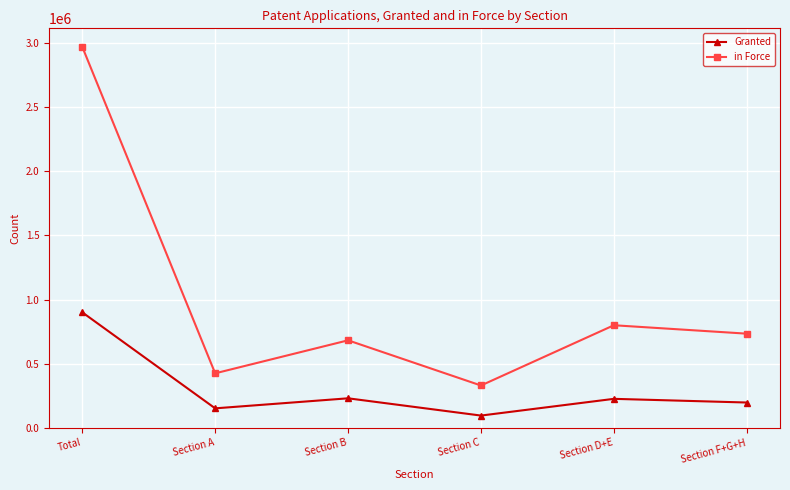

Which series changed the most between Total and Section A?

in Force